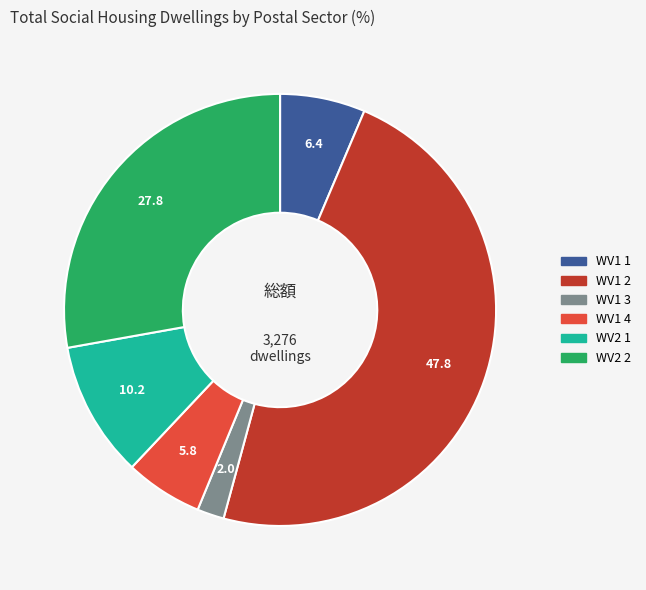

Is there any slice that represents more than half of the pie?

No